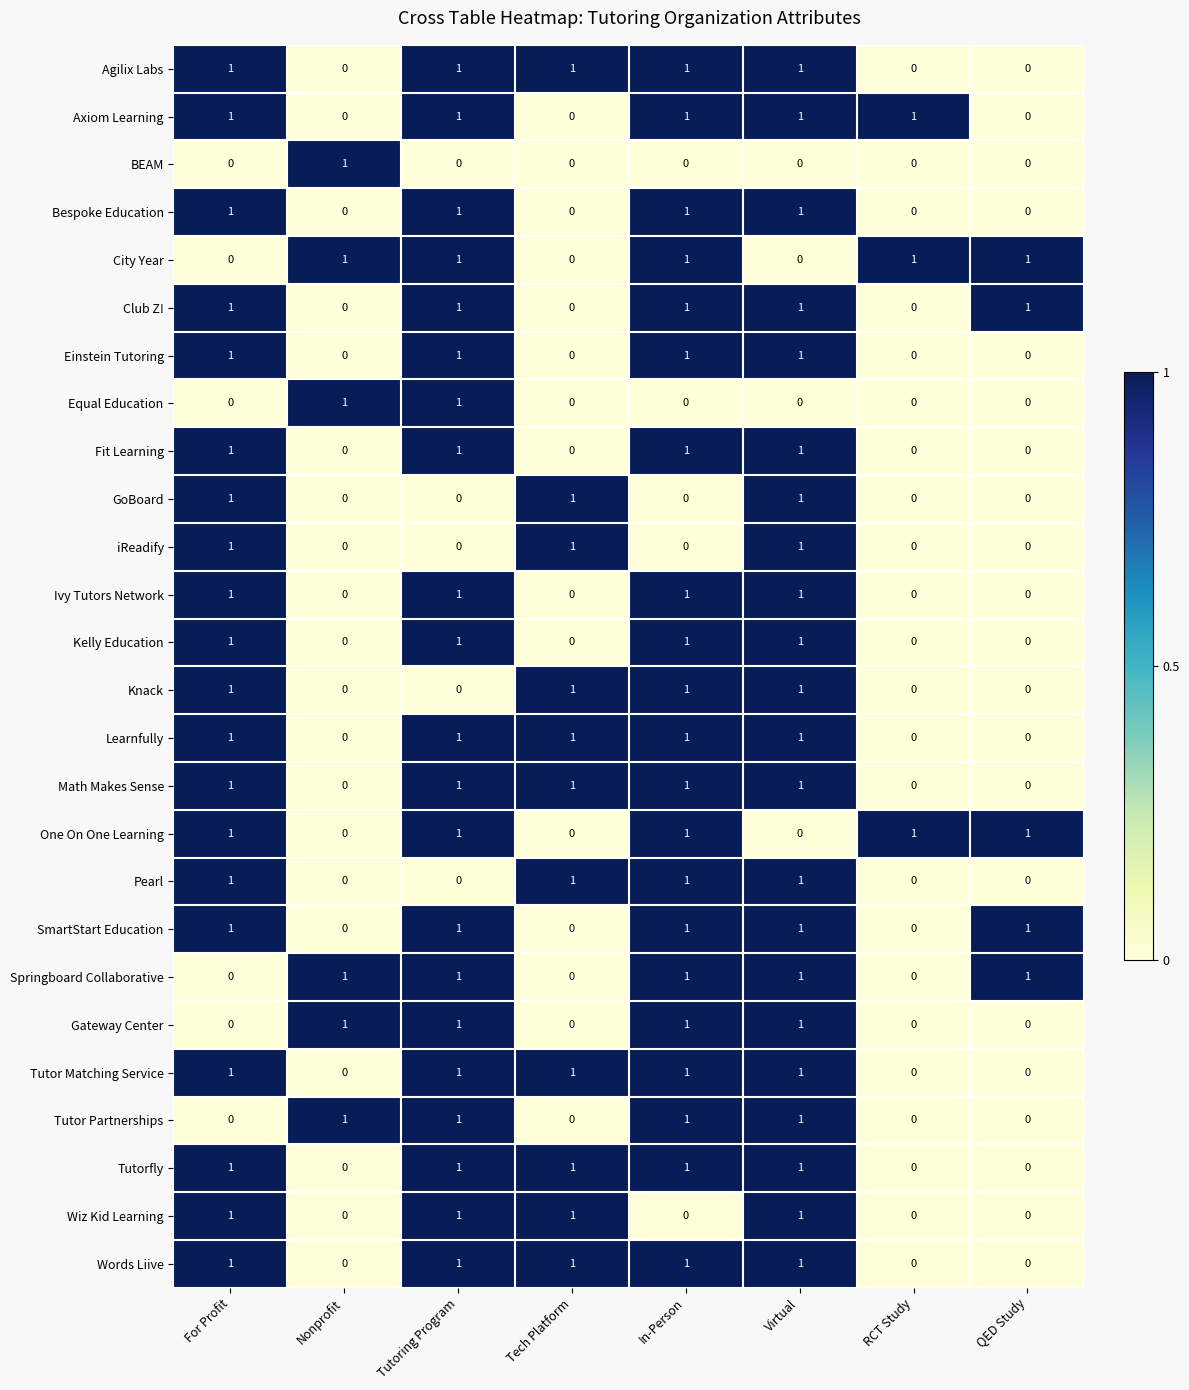

Is it true that Wiz Kid Learning equals 0 at Nonprofit?

True